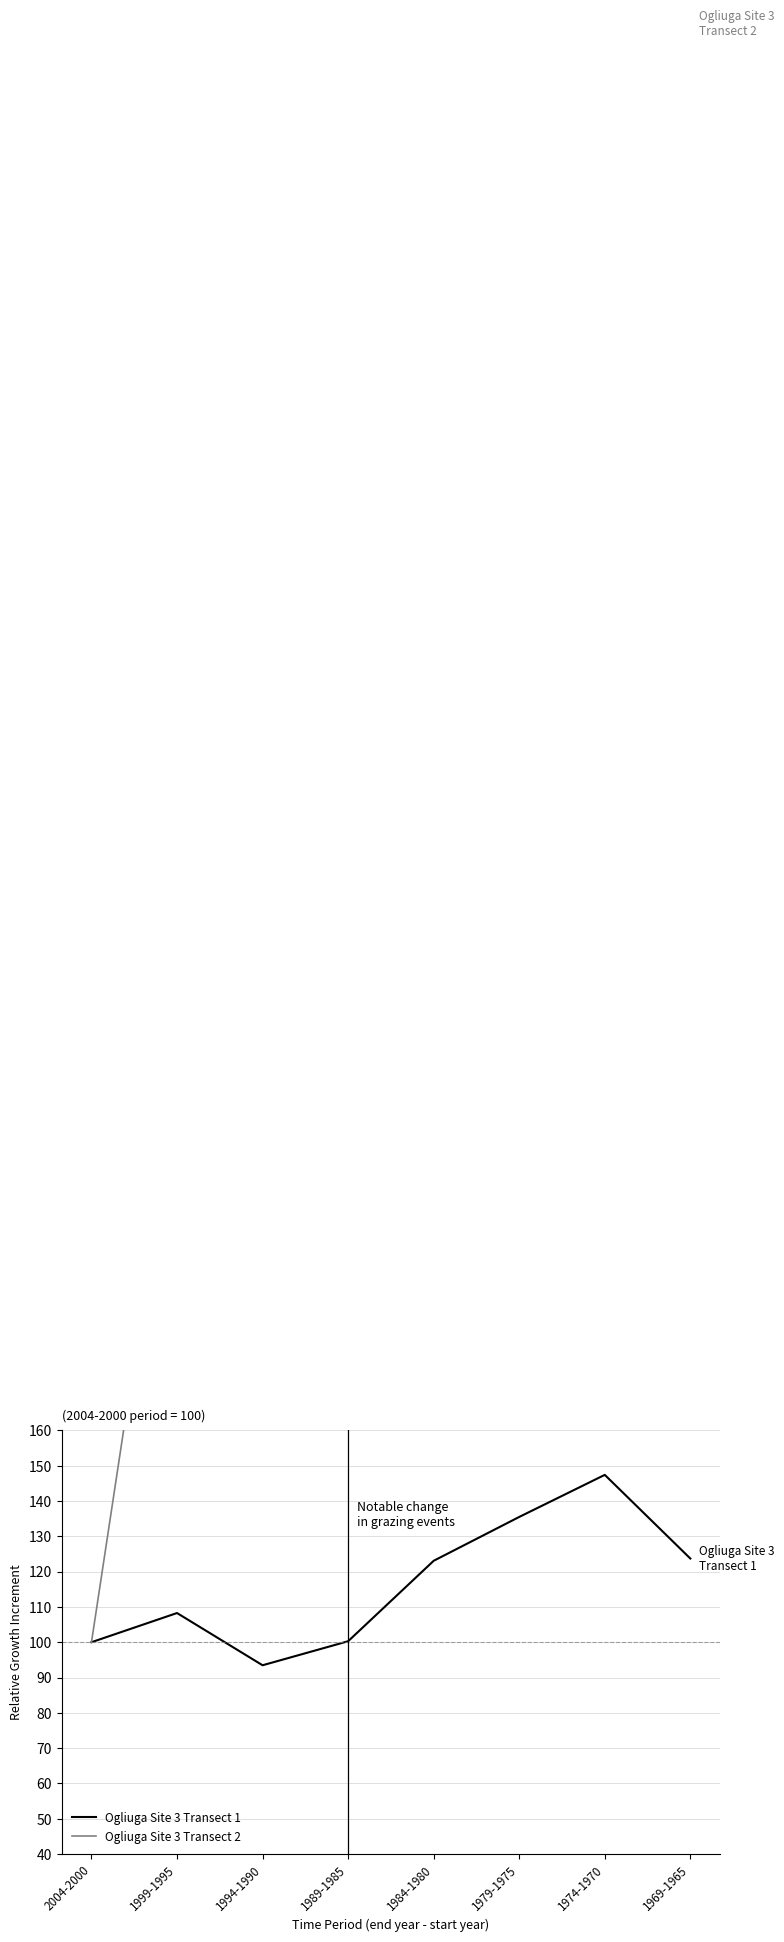

Which series changed the most between 2004-2000 and 1984-1980?

Ogliuga Site 3 Transect 2